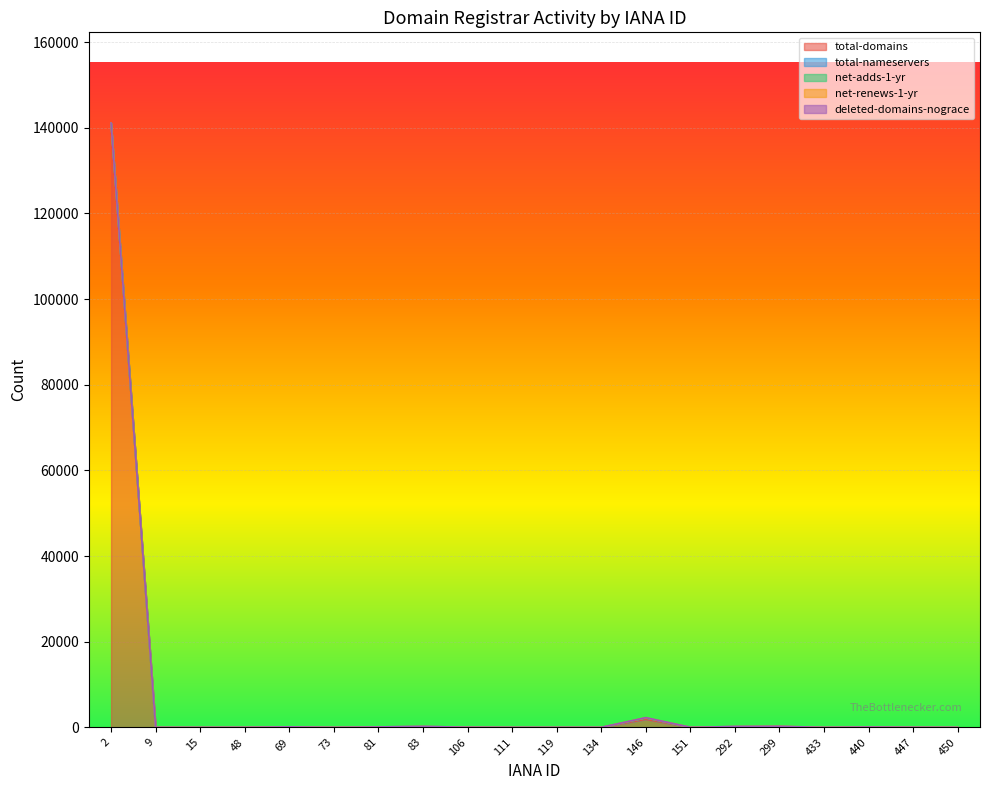

Which category has the highest value in the net-adds-1-yr series?

146